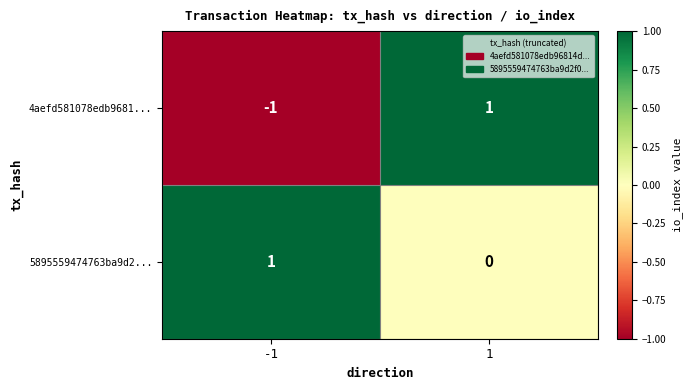

At 1, list the series in order from smallest to largest.

5895559474763ba9d2..., 4aefd581078edb9681...